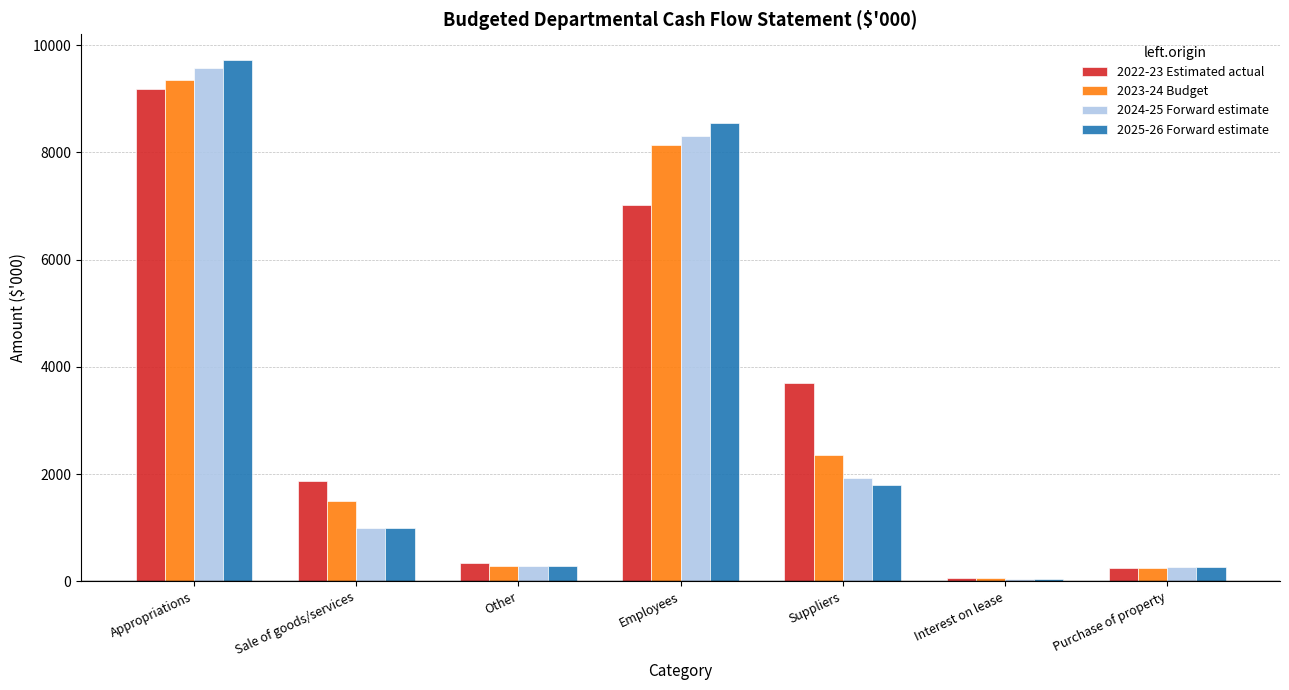

How many distinct data groups are displayed?

4